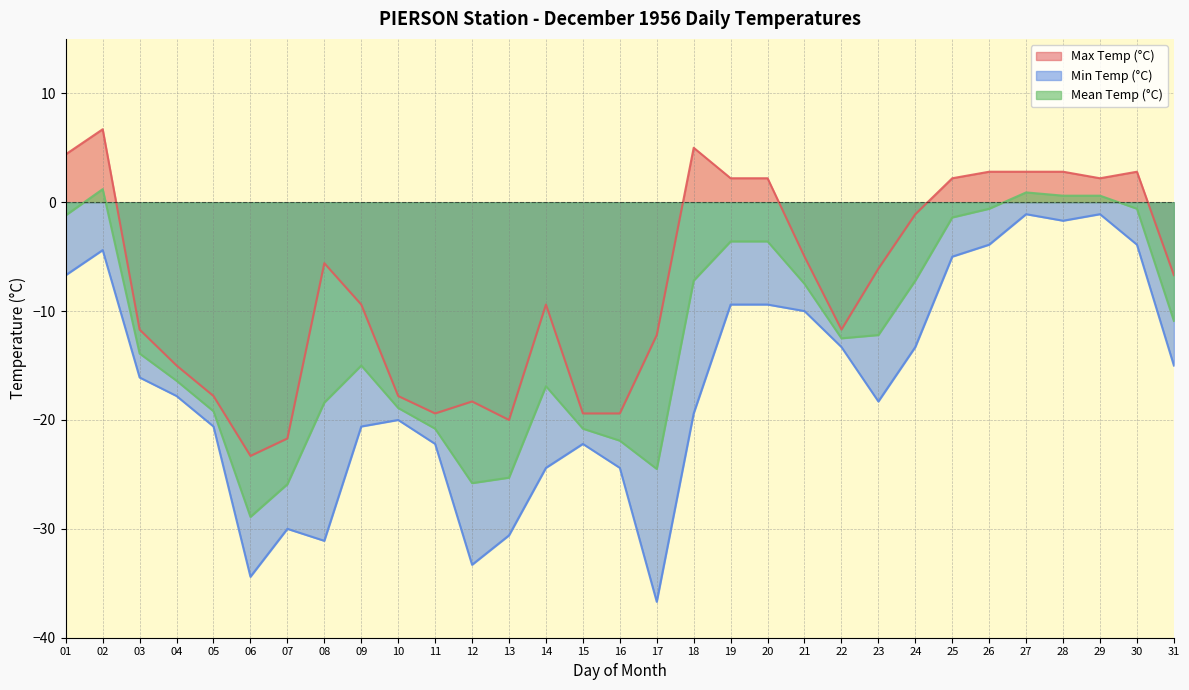

Rank the series by their maximum value, from highest to lowest.

Max Temp (°C), Mean Temp (°C), Min Temp (°C)